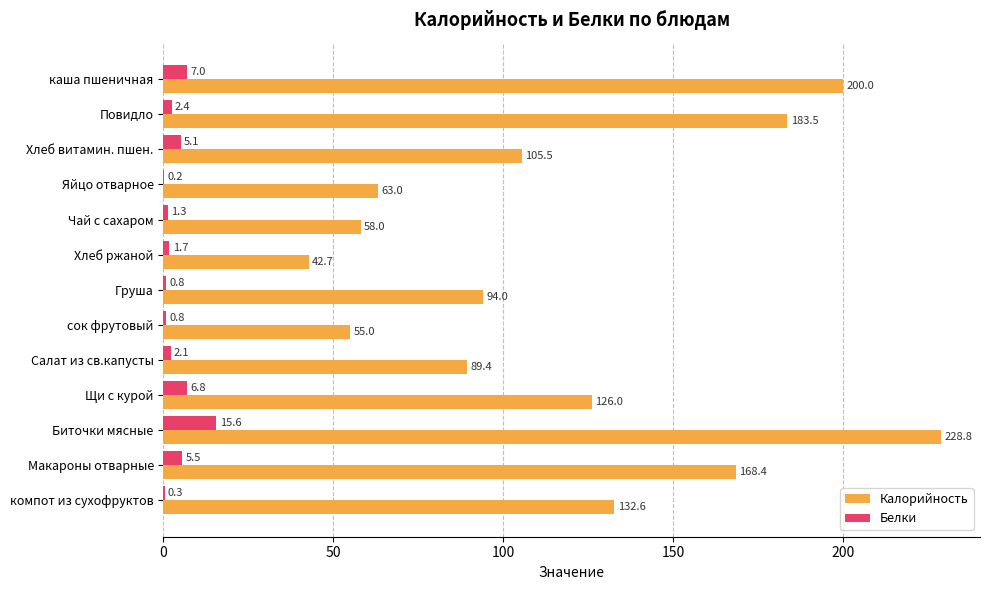

At which label is Белки closest to 7?

каша пшеничная